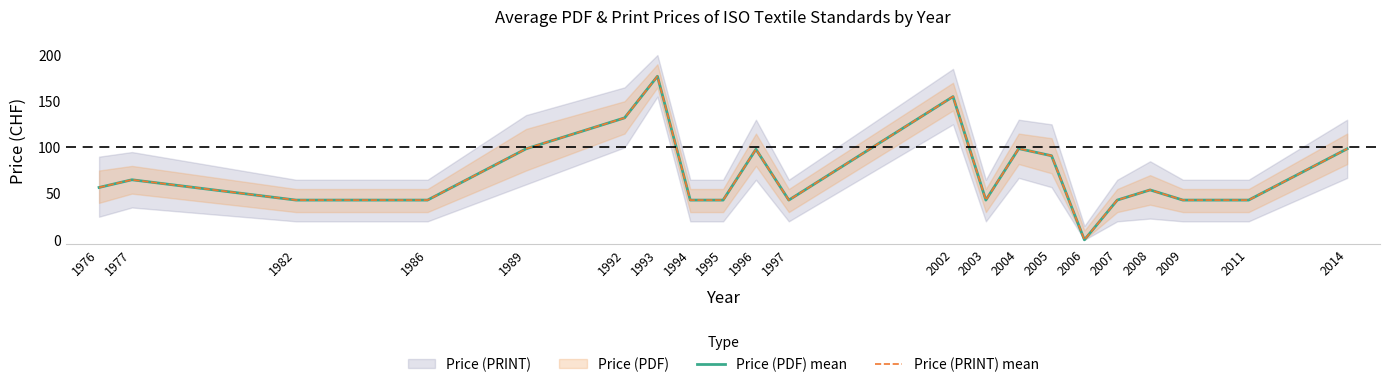

The Price (PDF) mean series shows 173.1 at 1989. True or false?

False